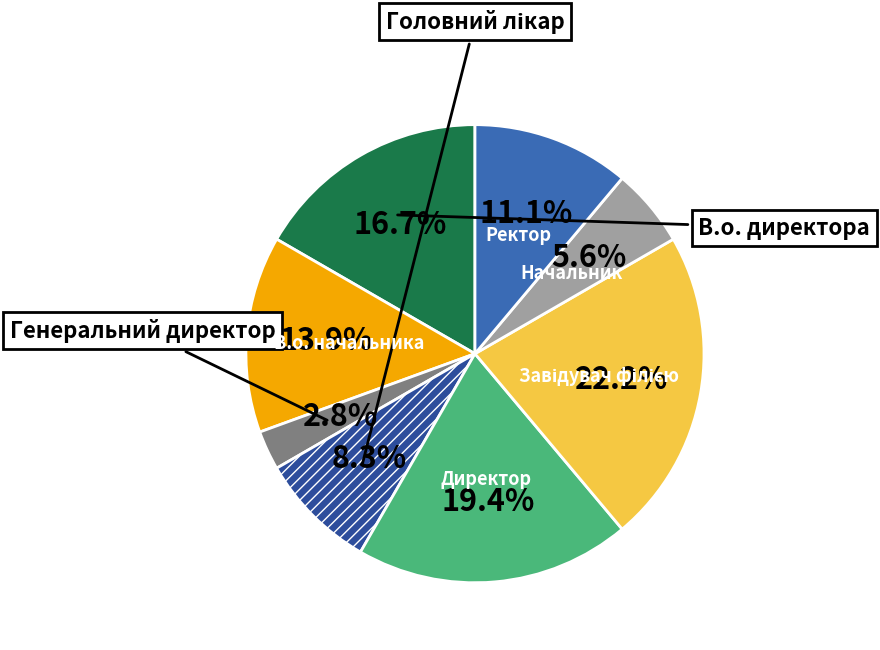

Is there a majority slice in this chart?

No